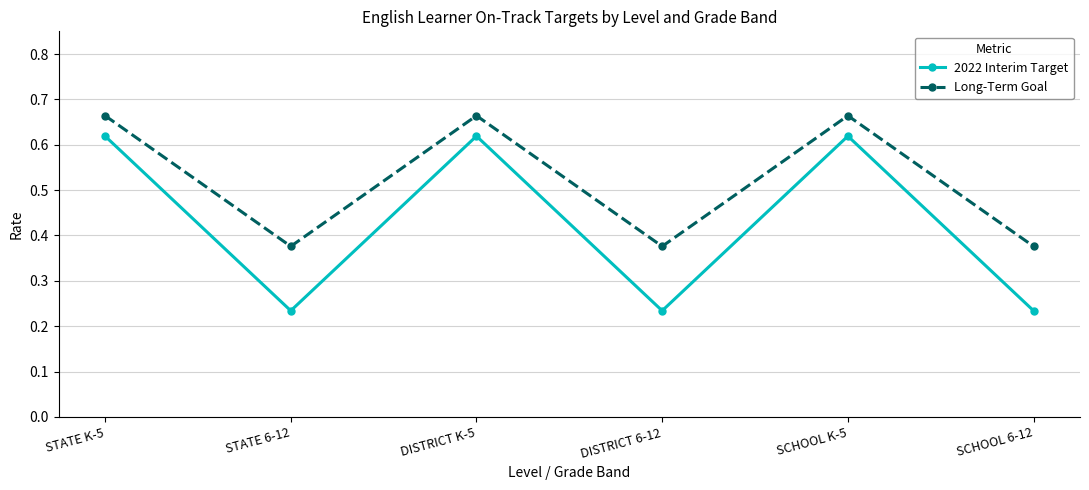

List the series in order of their overall mean, highest first.

Long-Term Goal, 2022 Interim Target